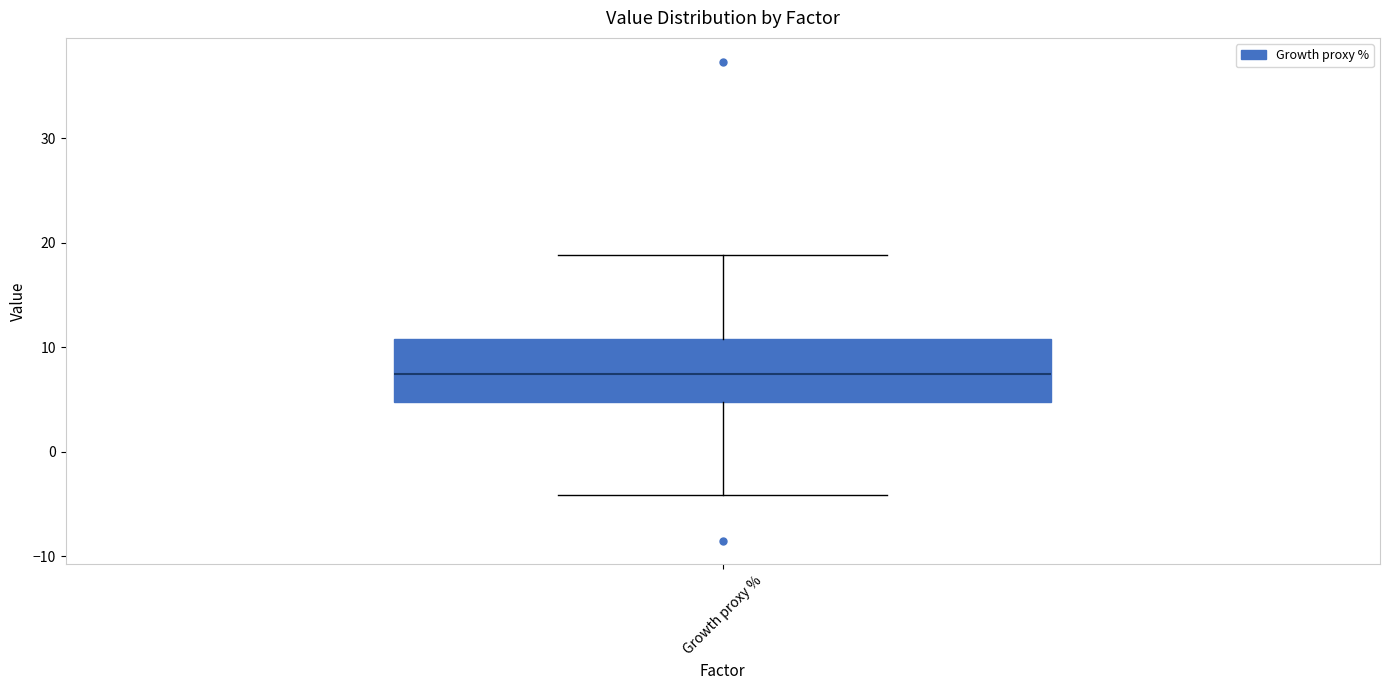

Transcribe this box plot: give where the median line is, the range the box spans, and where the two whiskers end, as read against the y-axis. The values are not printed on the chart, so give them approximately, as read against the axis.

median 7, box 5 to 11, whiskers -4 to 19